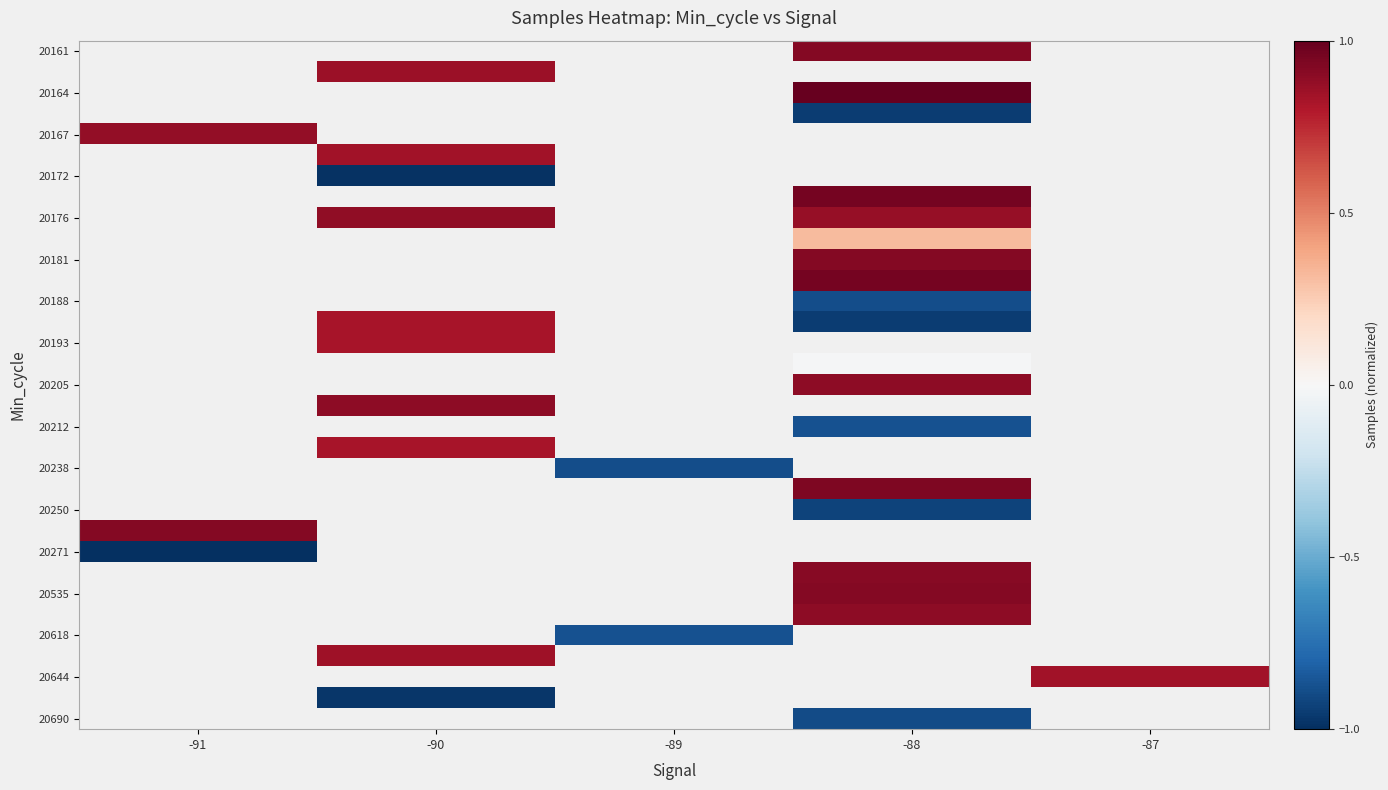

How many series are shown in this chart?

33